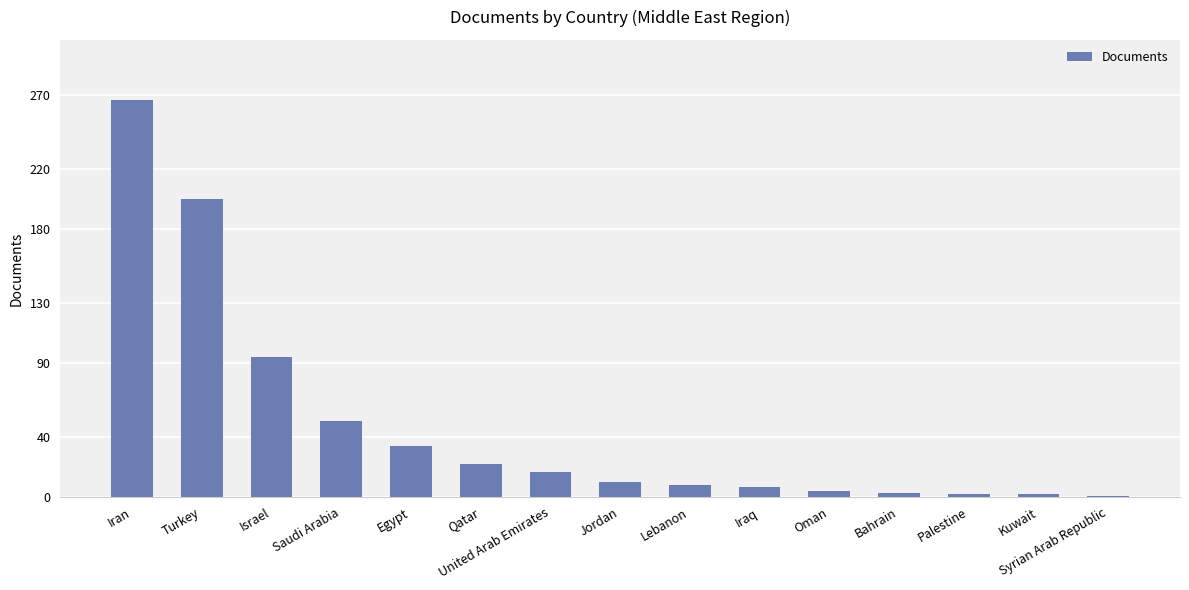

Which label corresponds to the largest value in the chart?

Iran